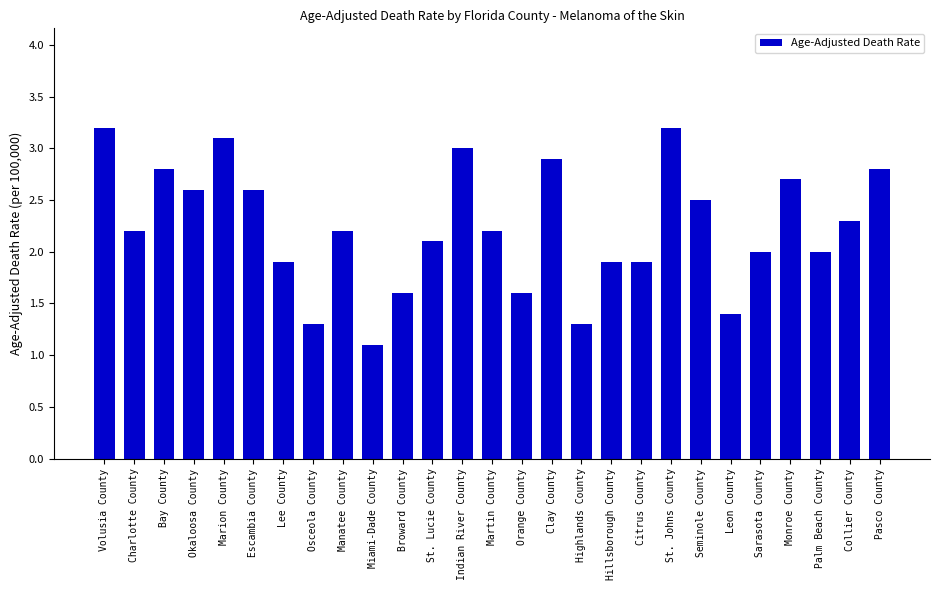

Reading left to right, transcribe all the data shown in this chart.

3.2	2.2	2.8	2.6	3.1	2.6	1.9	1.3	2.2	1.1	1.6	2.1	3.0	2.2	1.6	2.9	1.3	1.9	1.9	3.2	2.5	1.4	2.0	2.7	2.0	2.3	2.8